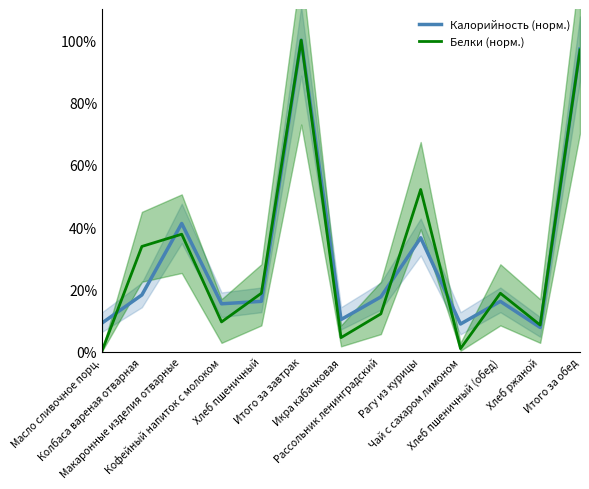

What position from the right is Итого за завтрак?

8